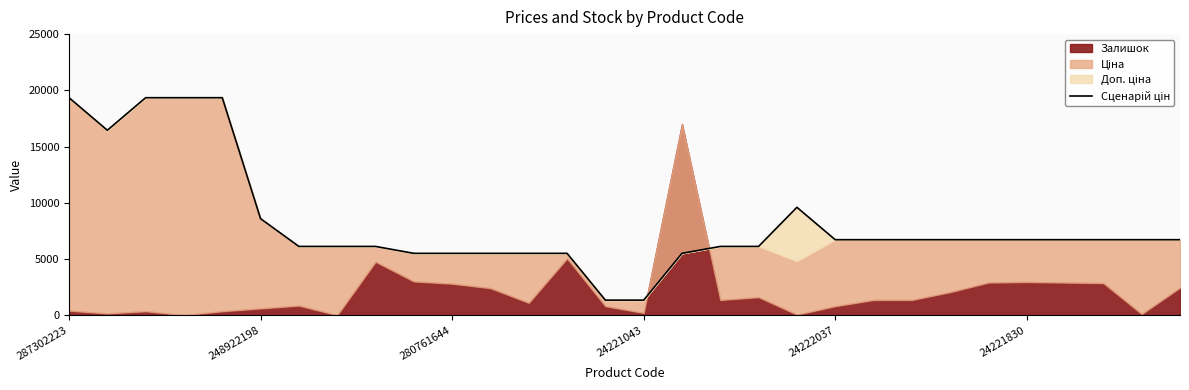

What is the sum of the values at 24221043 and 24?

26053.3